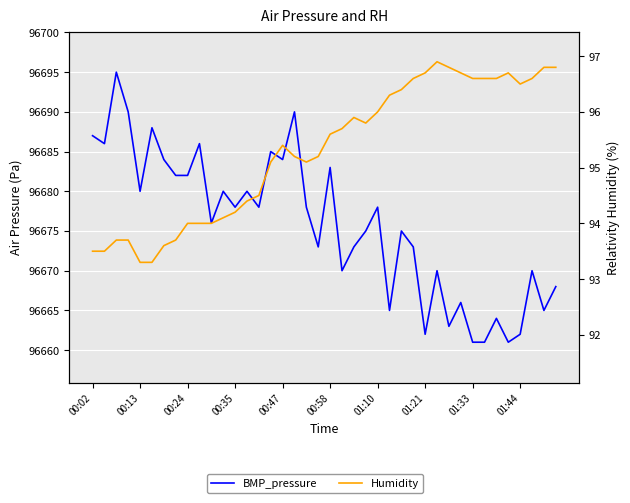

True or false: BMP_pressure has more than 2 points higher than both neighbors.

True